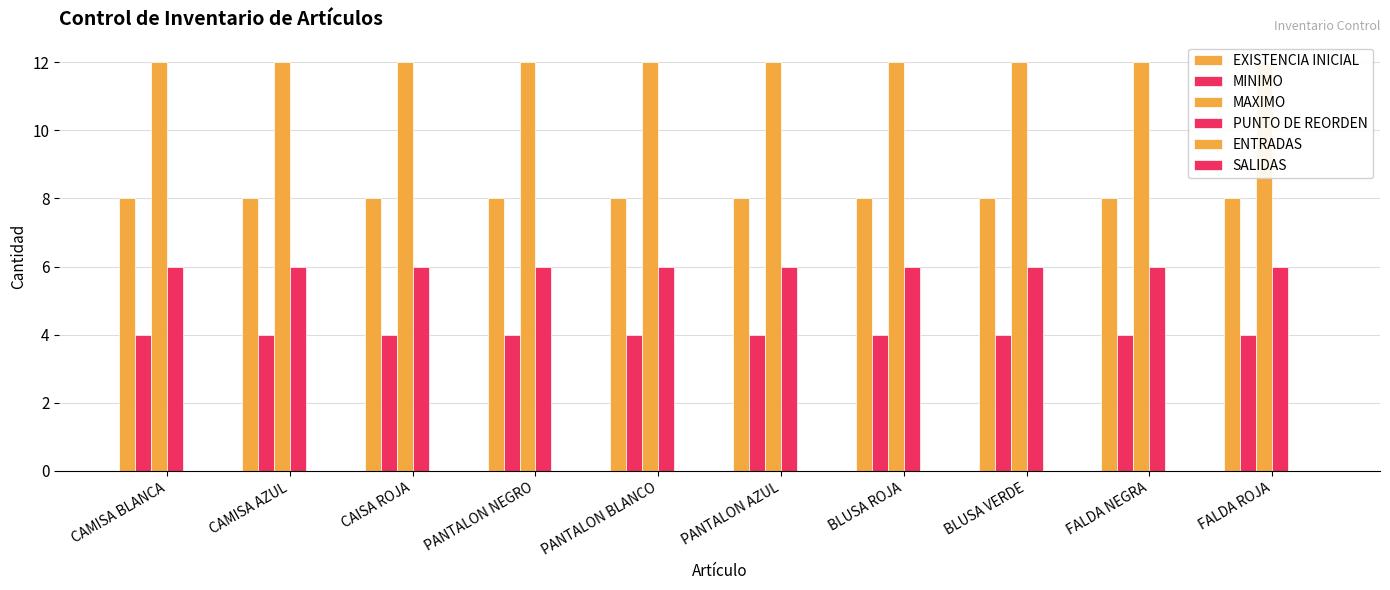

Which label corresponds to the largest value in the chart?

CAMISA BLANCA